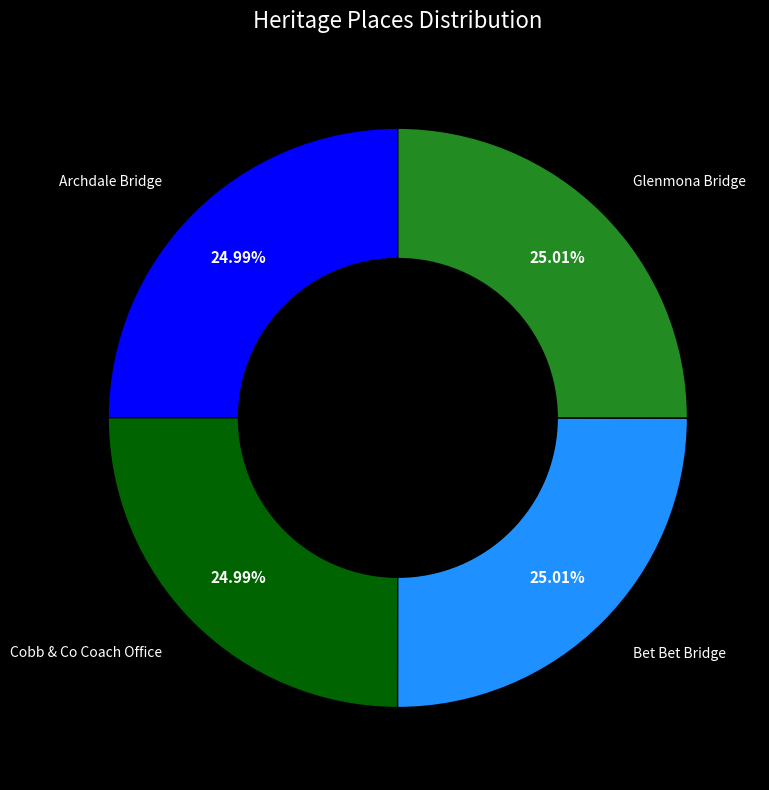

How many slices are in this pie chart?

4